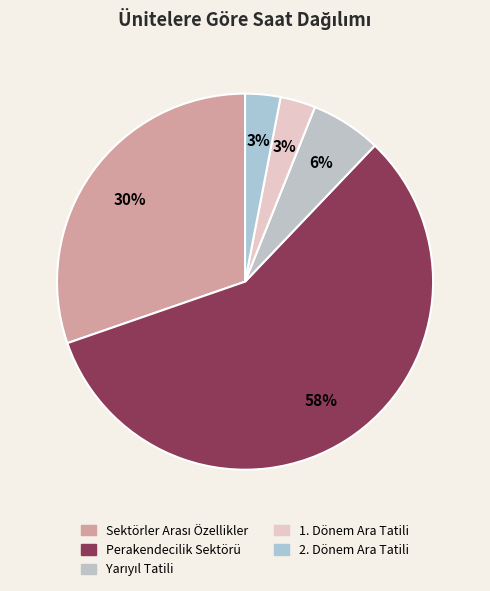

How many segments does this pie chart have?

5